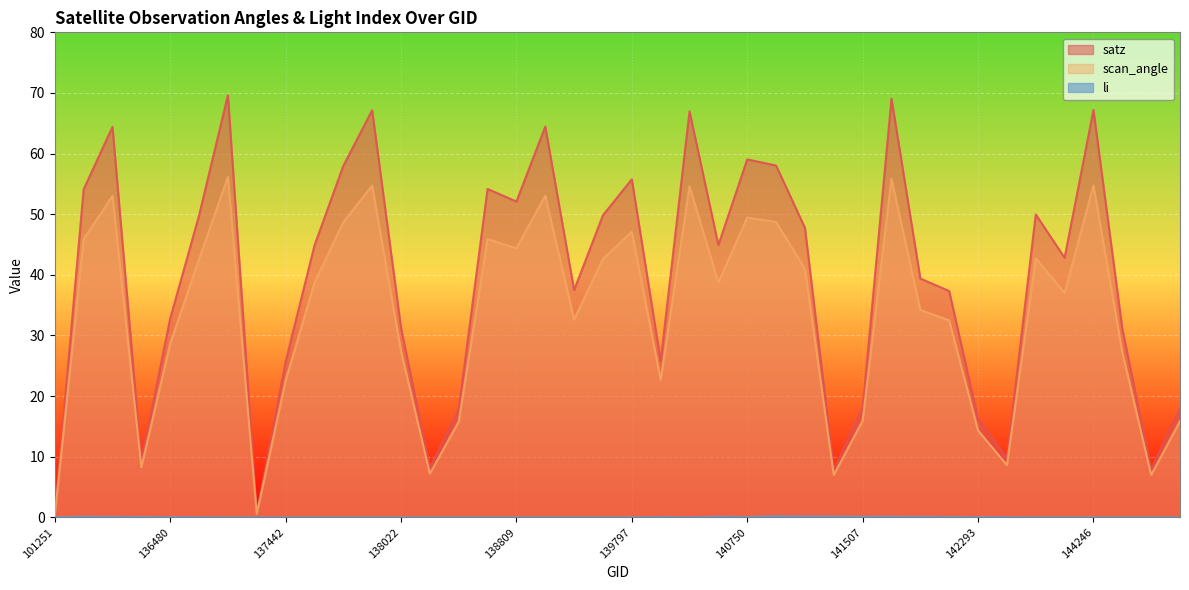

Between 137251 and 141507, which is larger?

141507